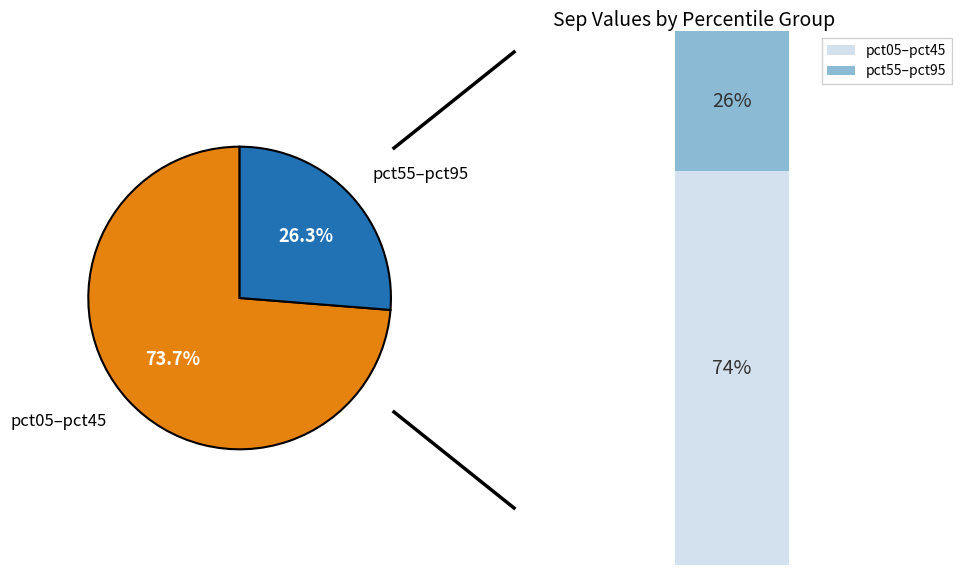

Combined, do pct05 and pct35 account for over 50%?

No